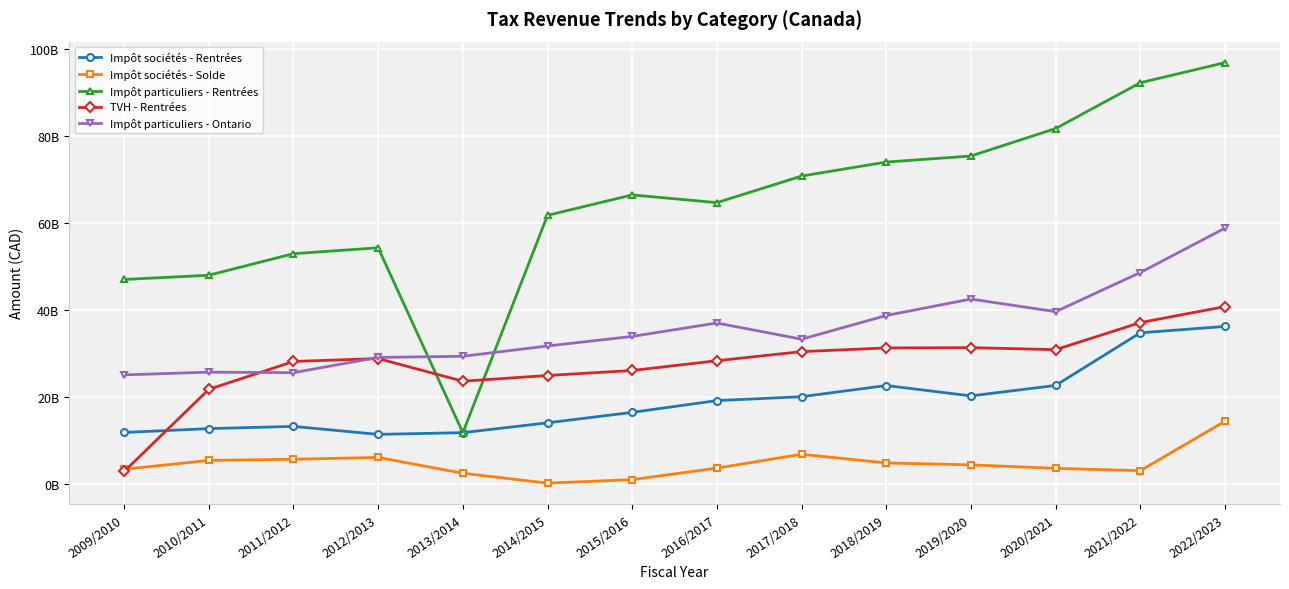

What is the difference between the maximum and second lowest values in the Impôt sociétés - Solde series?

13414056102